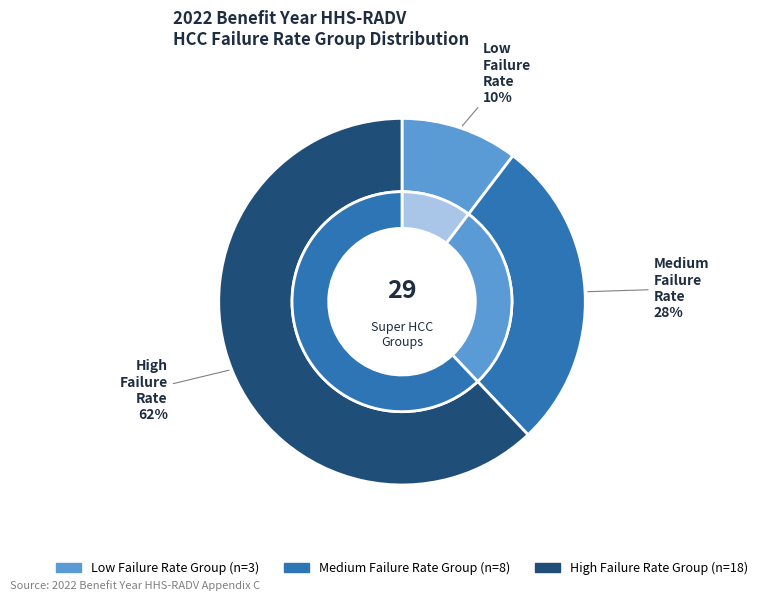

Which category has the smallest portion of the pie?

Low Failure Rate Group